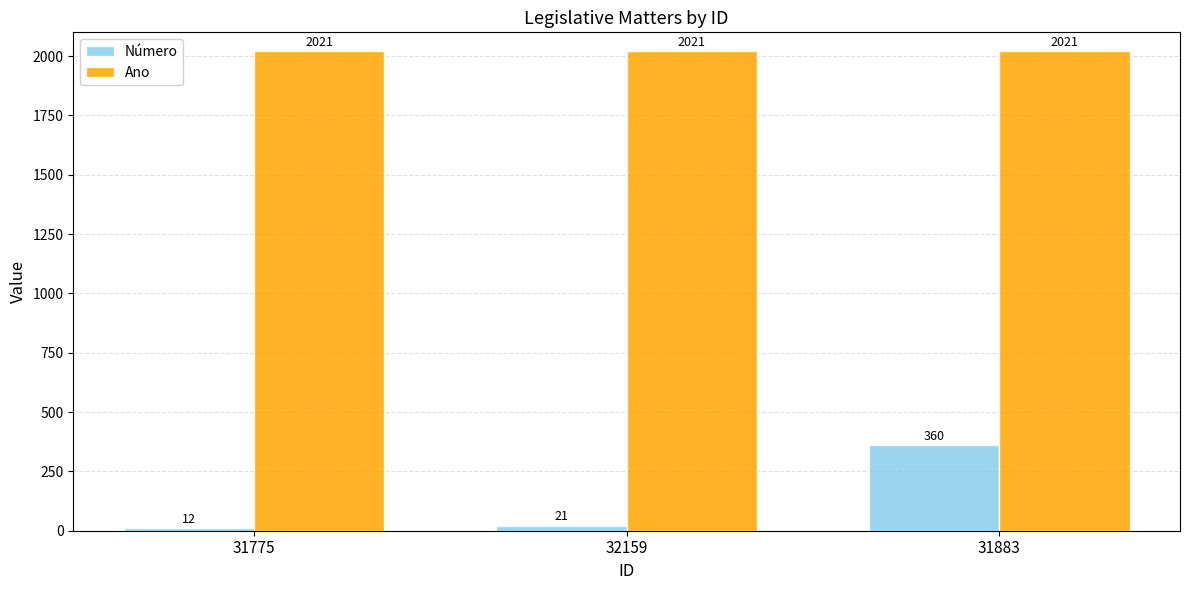

Between 31775 and 32159, which series saw the biggest shift?

Número